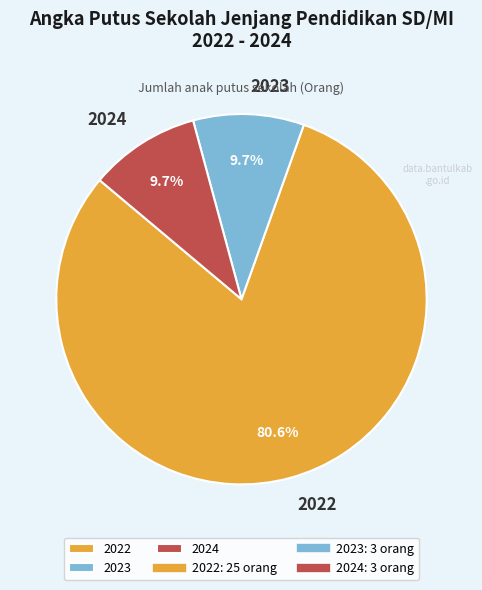

Is the sum of 2022 and 2023 greater than half?

Yes